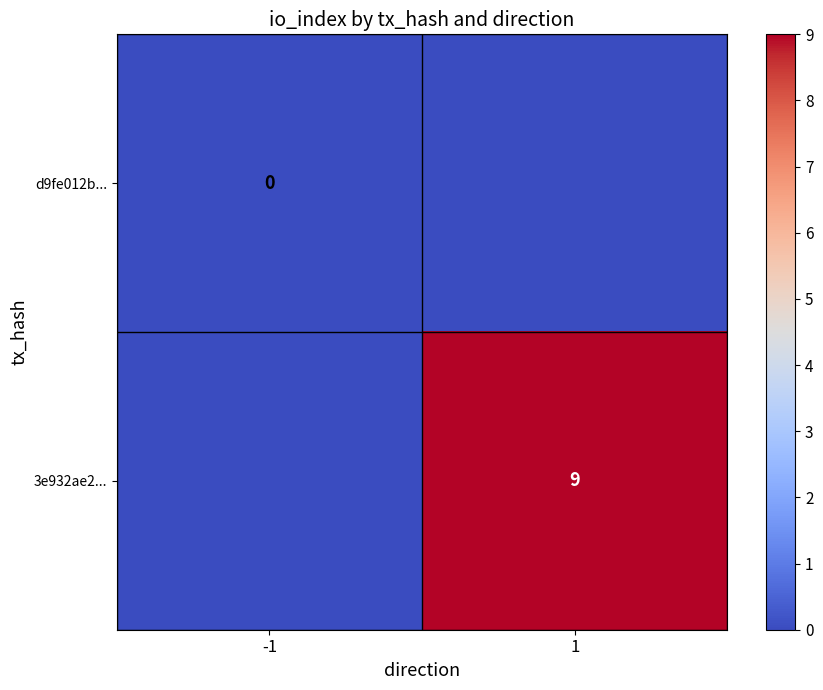

Is the value of 3e932ae2... at 1 greater than the value of d9fe012b... at -1?

Yes